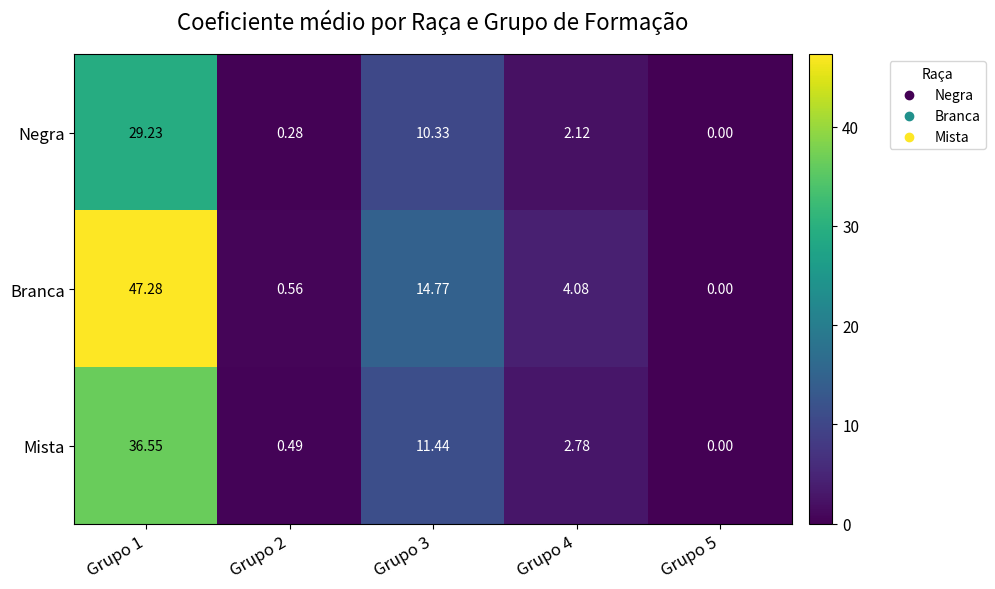

Is the value of Negra at Grupo 4 greater than the value of Mista at Grupo 2?

Yes